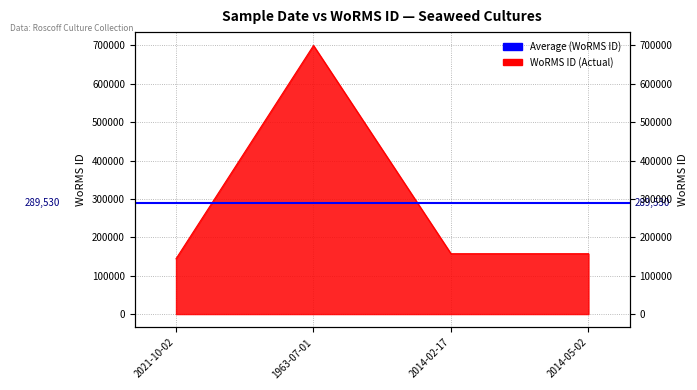

Which category has the lowest value across all series?

2021-10-02